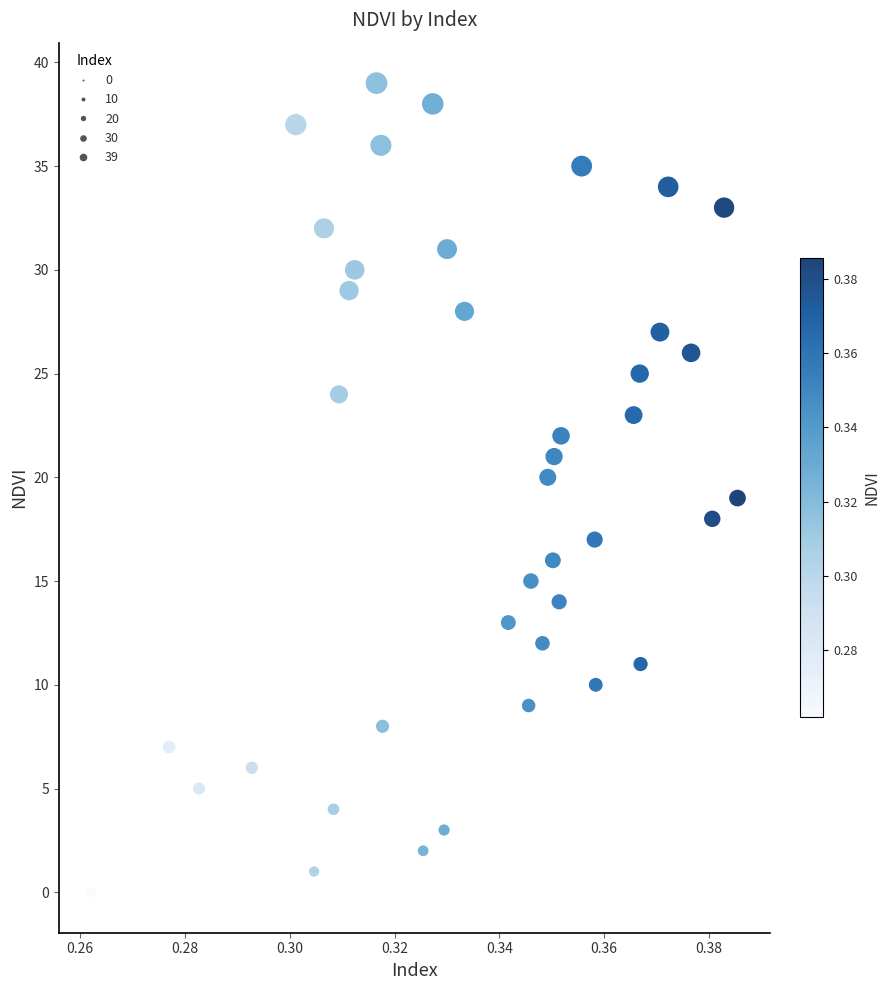

What is the range of Y values (max minus min)?

39